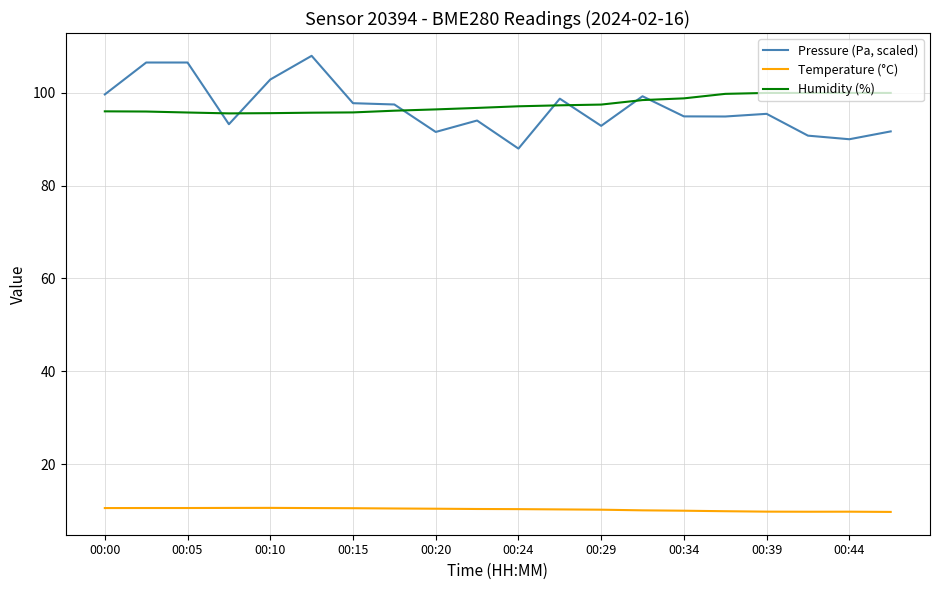

List the series in order of their peak value, lowest first.

Temperature (°C), Humidity (%), Pressure (Pa, scaled)